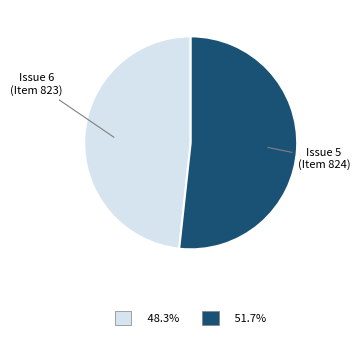

Is there a majority slice in this chart?

Yes